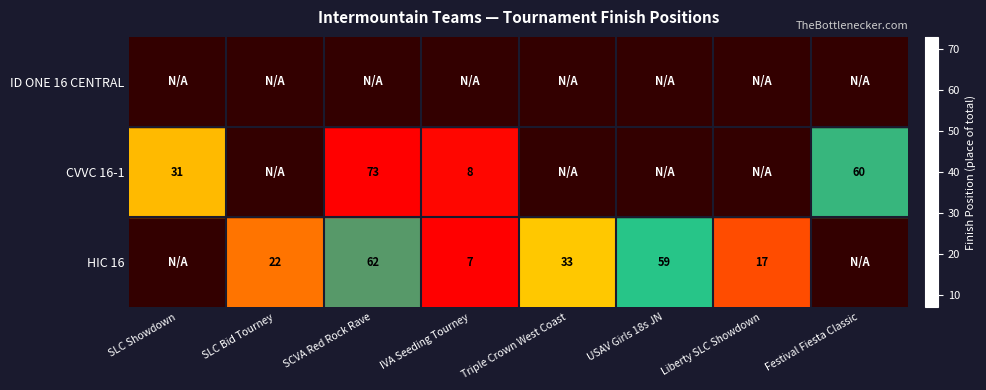

What is the minimum value shown in the chart?

7.0